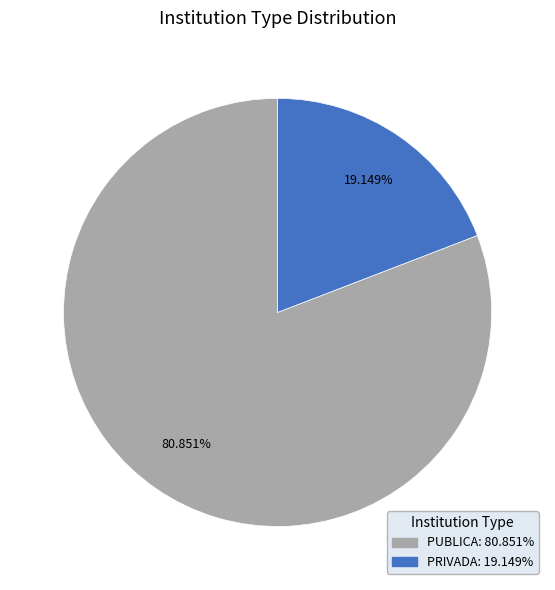

Does any single category account for the majority?

Yes